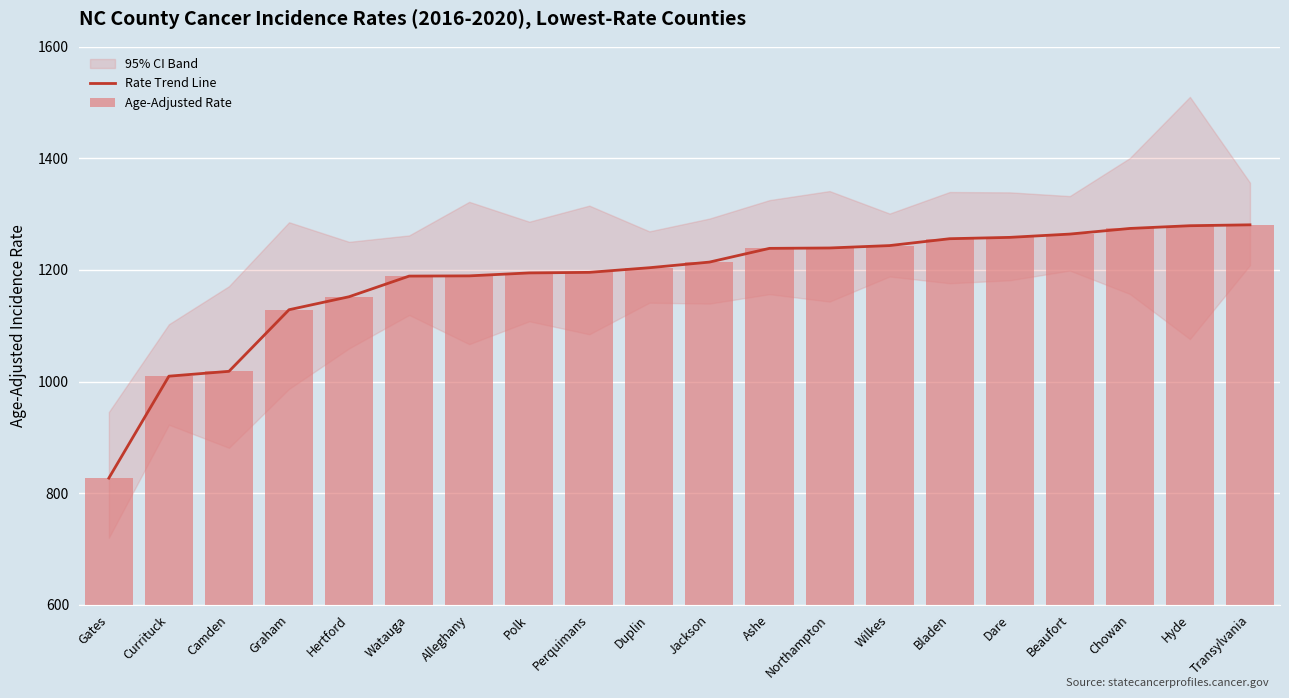

What is the difference between the maximum and minimum values in the Age-Adjusted Rate series?

453.9